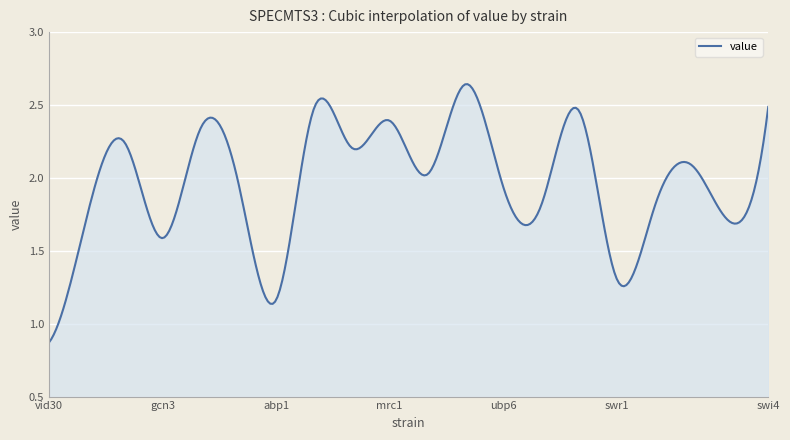

Does the chart display data point markers on the line(s)?

No